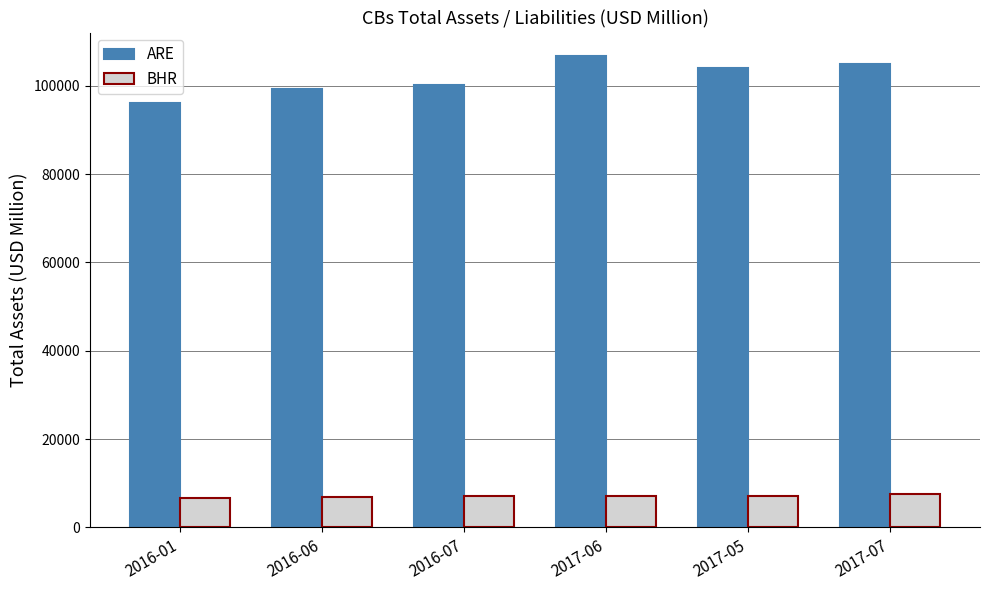

Rank the series by their average value, from highest to lowest.

ARE, BHR